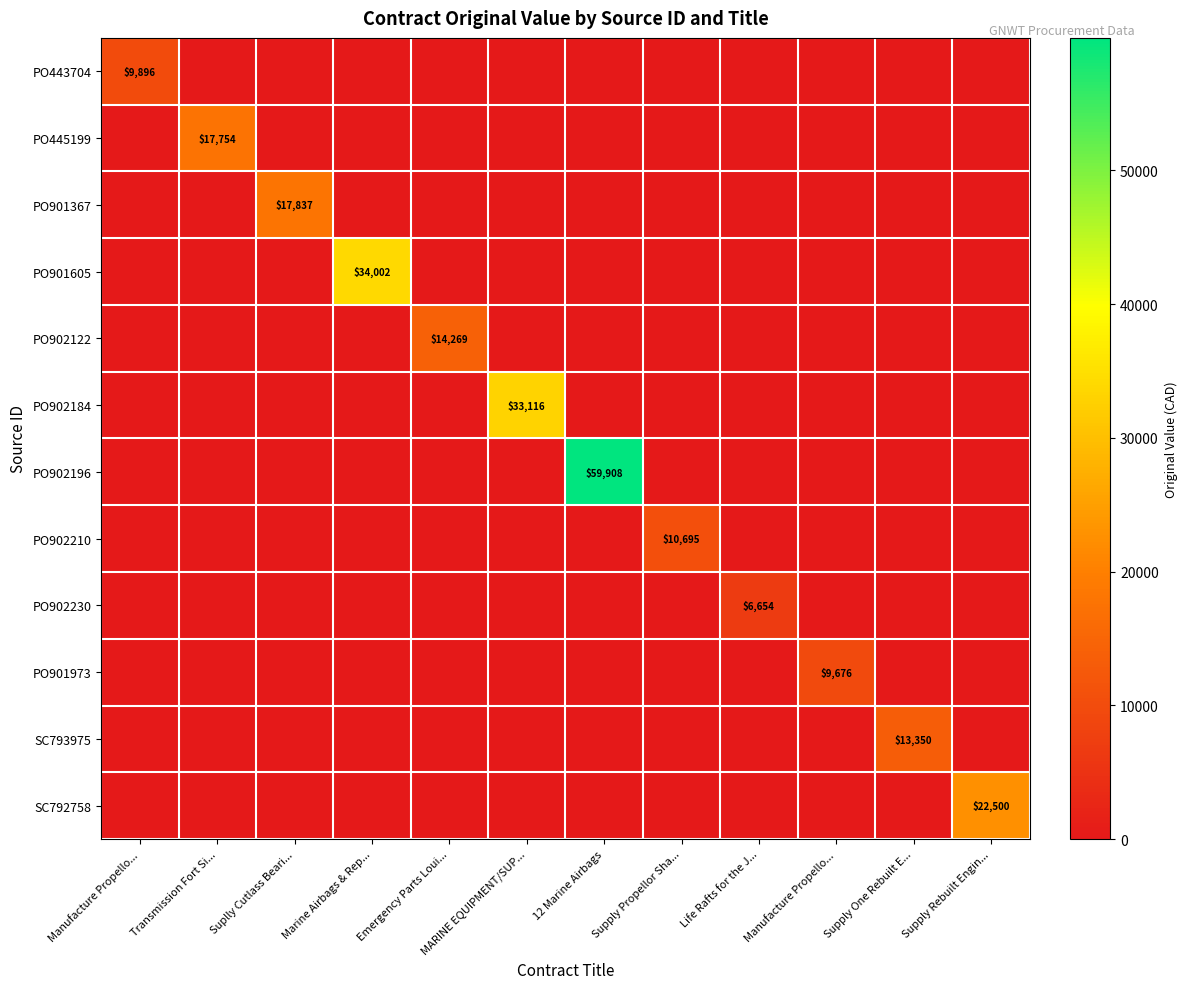

What is the sum of all PO443704 values?

9896.0